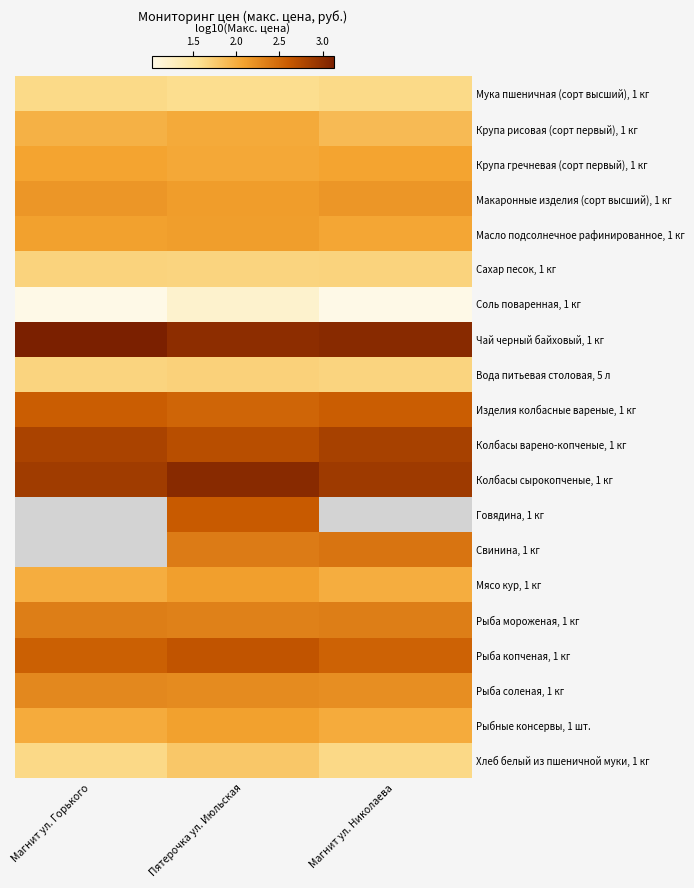

Rank the series by their maximum value, from highest to lowest.

Чай черный байховый, 1 кг, Колбасы сырокопченые, 1 кг, Колбасы варено-копченые, 1 кг, Говядина, 1 кг, Свинина, 1 кг, Рыба копченая, 1 кг, Изделия колбасные вареные, 1 кг, Рыба мороженая, 1 кг, Рыба соленая, 1 кг, Макаронные изделия (сорт высший), 1 кг, Масло подсолнечное рафинированное, 1 кг, Мясо кур, 1 кг, Рыбные консервы, 1 шт., Крупа гречневая (сорт первый), 1 кг, Крупа рисовая (сорт первый), 1 кг, Хлеб белый из пшеничной муки, 1 кг, Вода питьевая столовая, 5 л, Сахар песок, 1 кг, Мука пшеничная (сорт высший), 1 кг, Соль поваренная, 1 кг